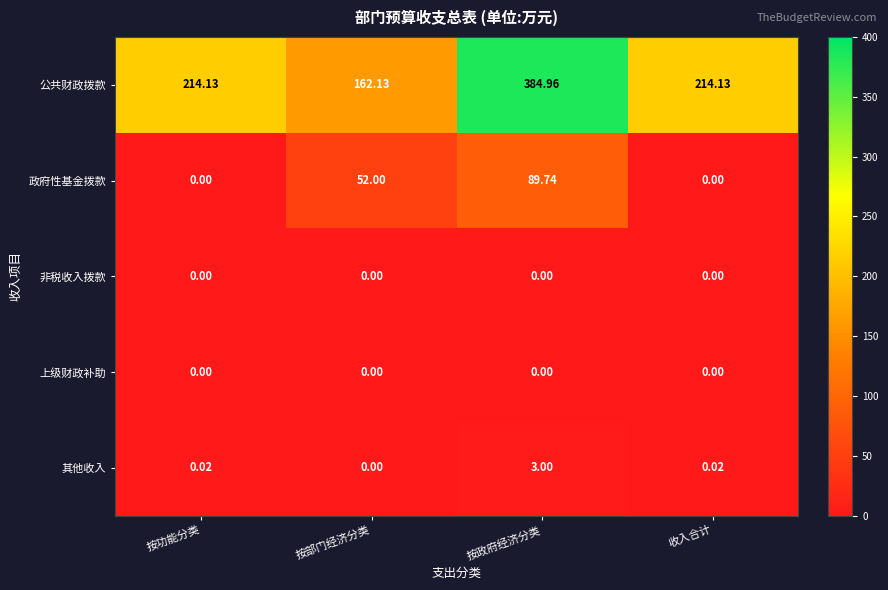

Which label corresponds to the largest value in the chart?

按政府经济分类